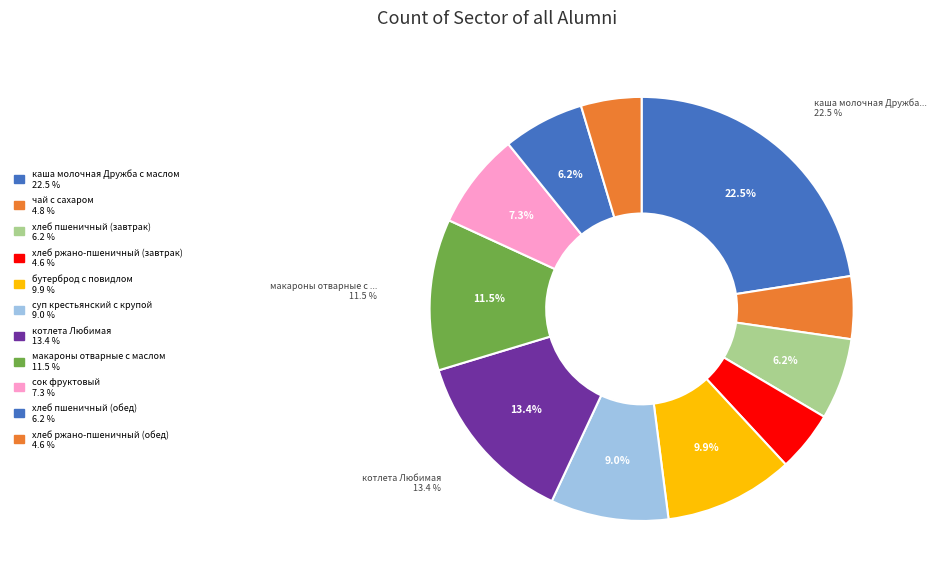

Count the number of slices in the pie.

11